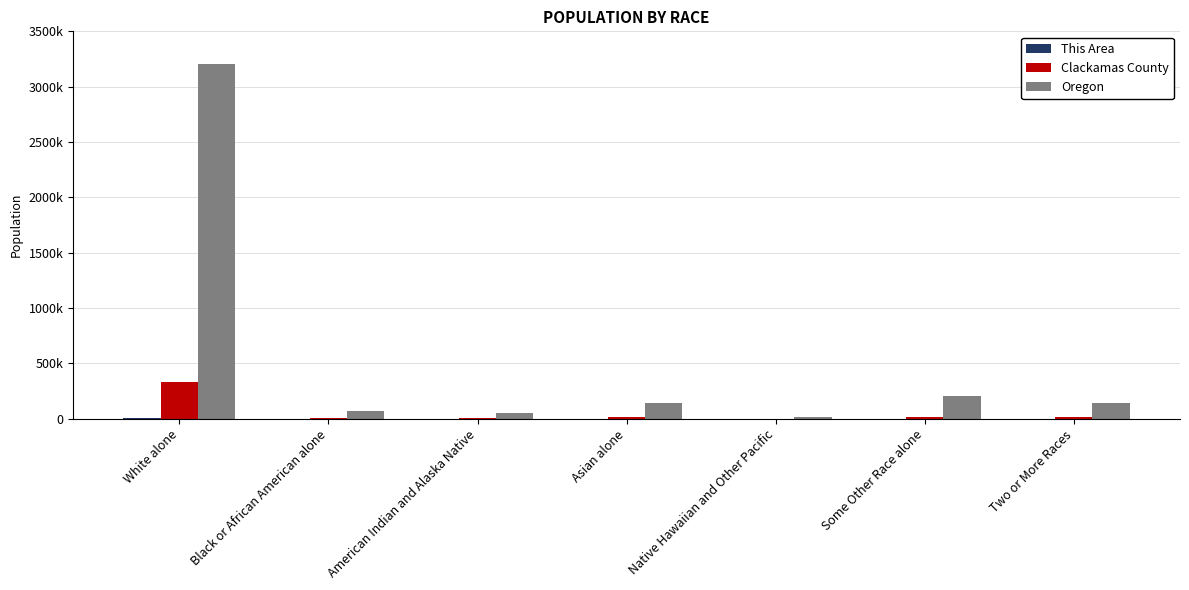

Are the bars horizontal?

No